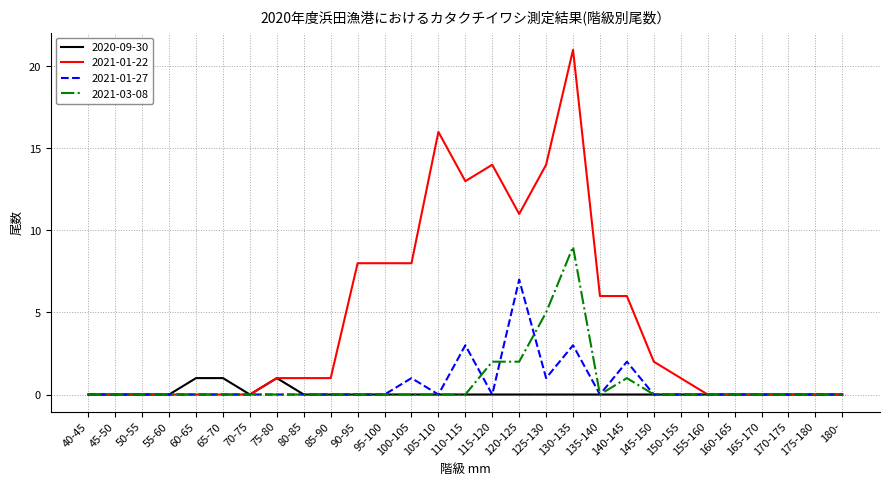

What is the difference between the maximum and second lowest values in the 2021-01-22 series?

21